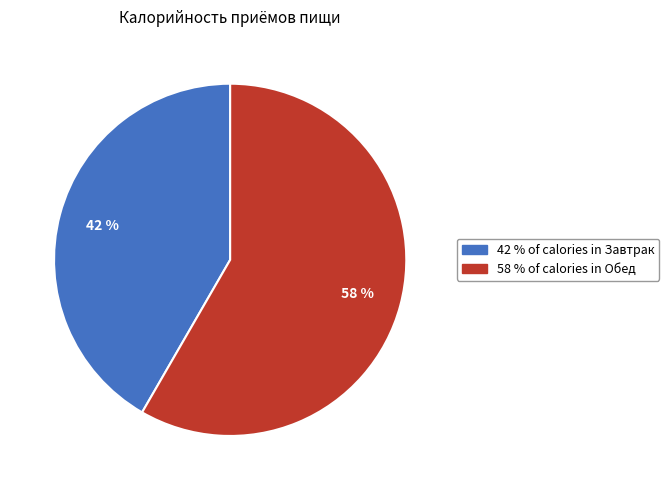

Is there a majority slice in this chart?

Yes